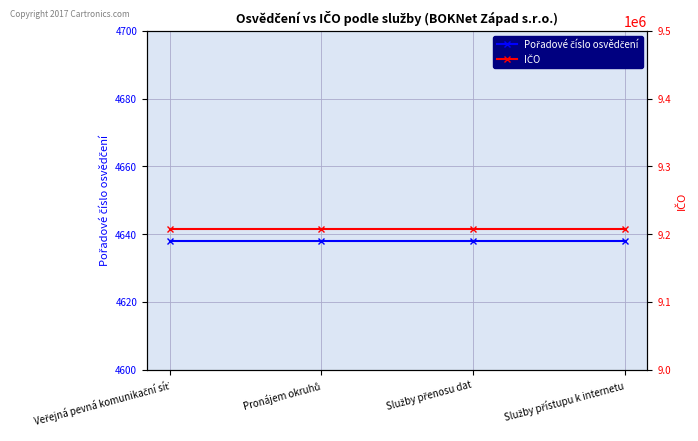

Reading right to left, list all the values displayed in this chart.

Pořadové číslo osvědčení: 4638	4638	4638	4638
IČO: 9207015	9207015	9207015	9207015